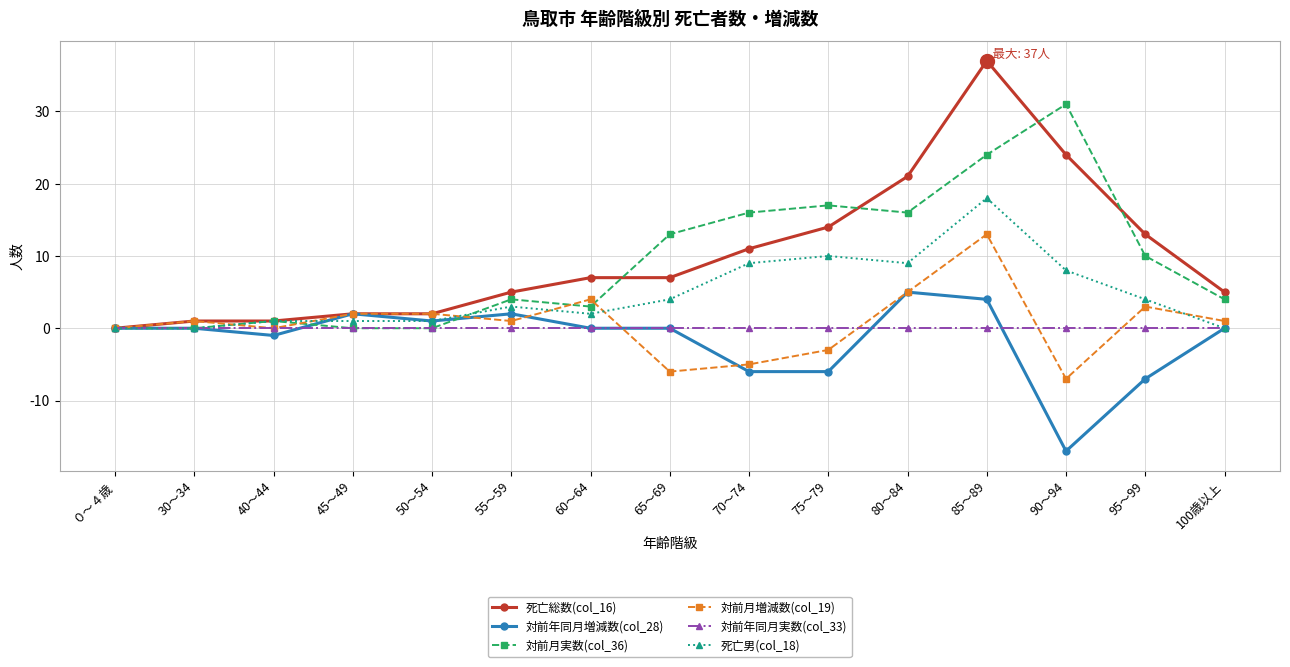

List the series in order of their peak value, highest first.

死亡総数(col_16), 対前月実数(col_36), 死亡男(col_18), 対前月増減数(col_19), 対前年同月増減数(col_28), 対前年同月実数(col_33)